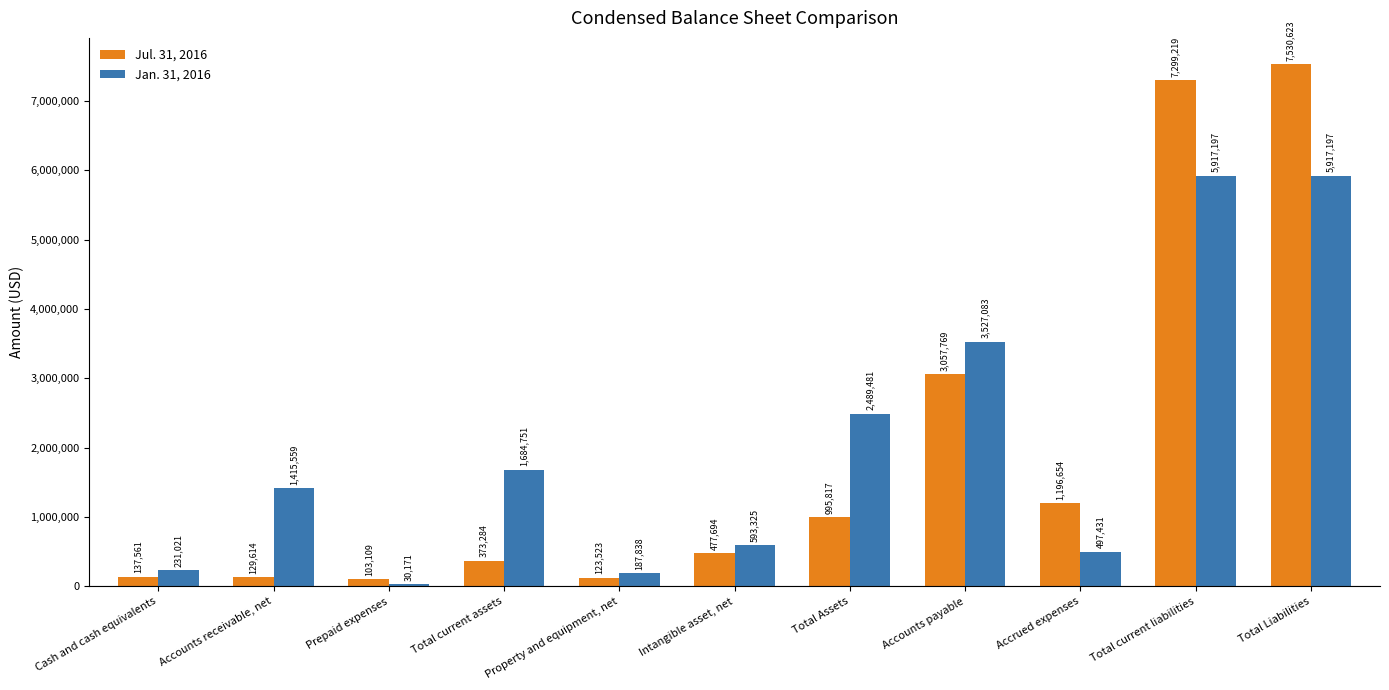

Rank the series by their average value, from lowest to highest.

Jul. 31, 2016, Jan. 31, 2016